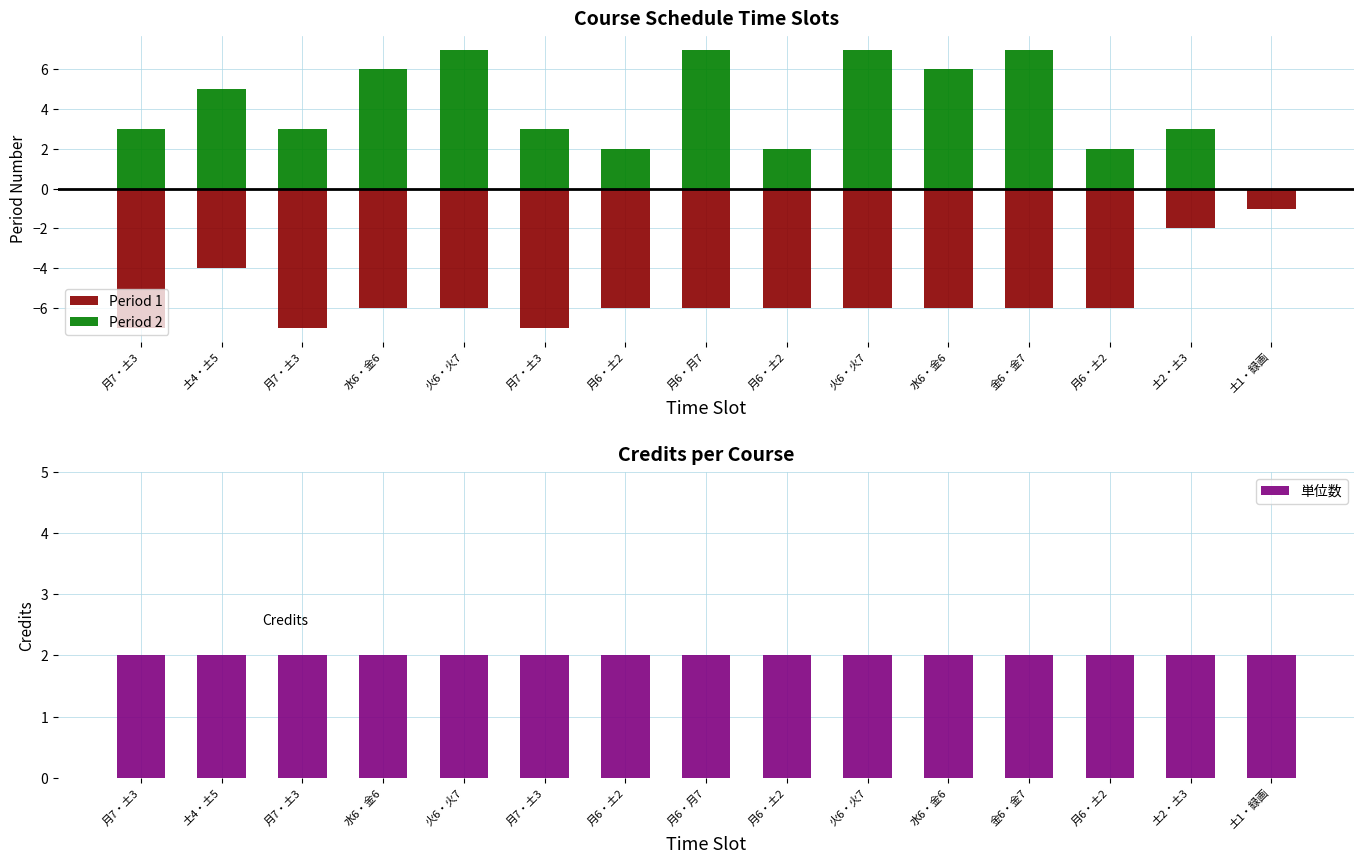

Rank the series by their maximum value, from highest to lowest.

Period 2, 単位数, Period 1